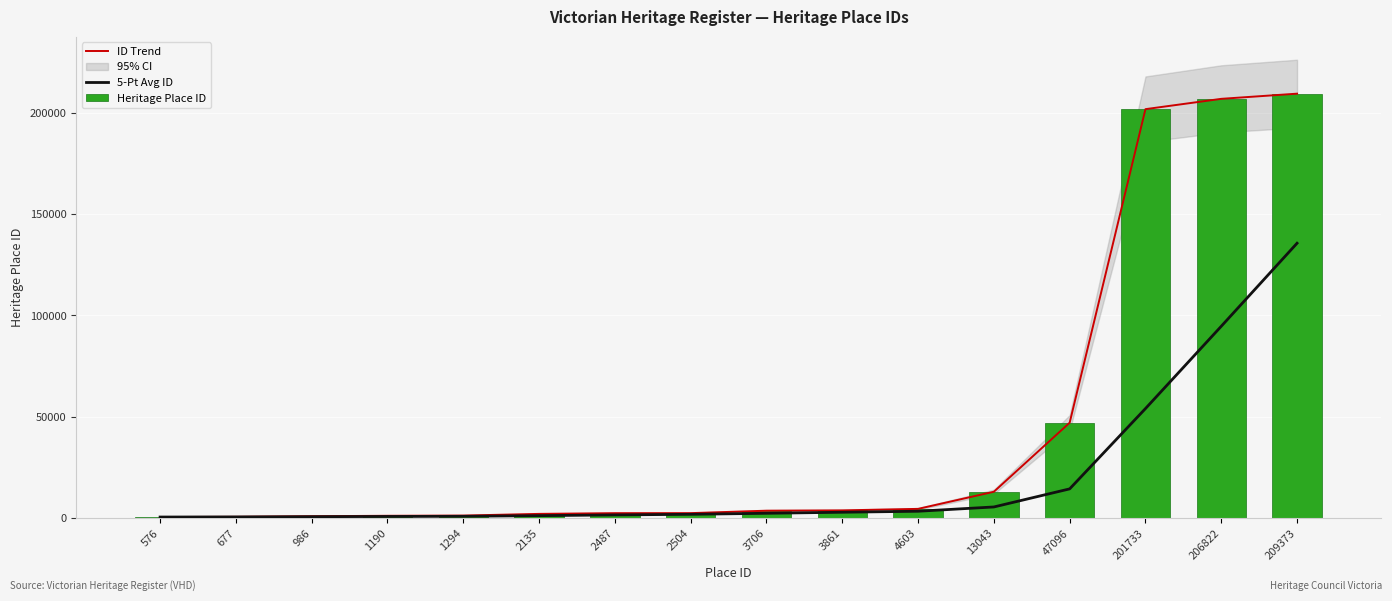

Which series has the widest spread of values?

ID Trend